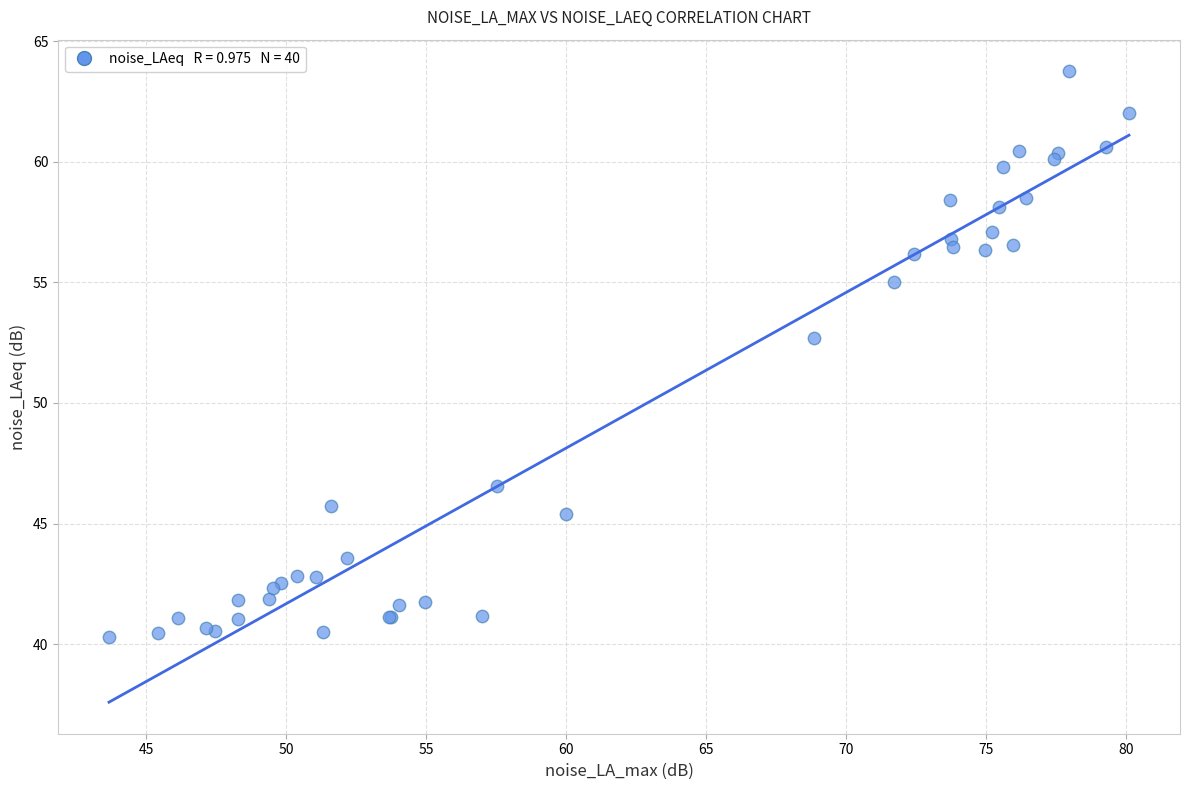

What Y value in the scatter plot is closest to 52?

52.7